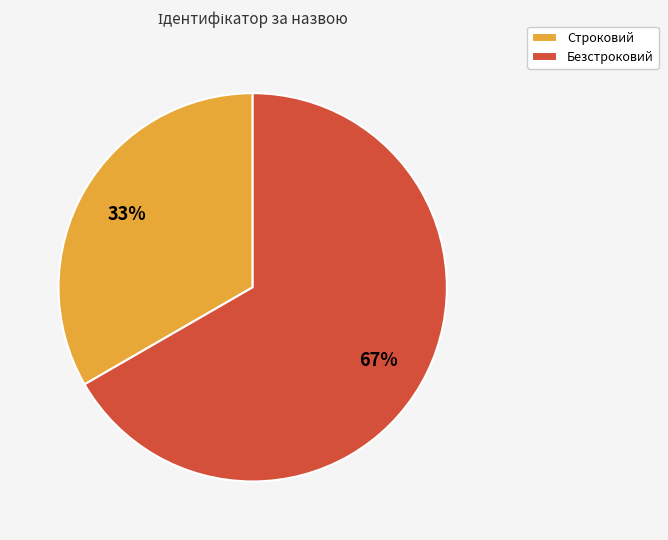

The Безстроковий slice represents 67% of the pie. True or false?

True